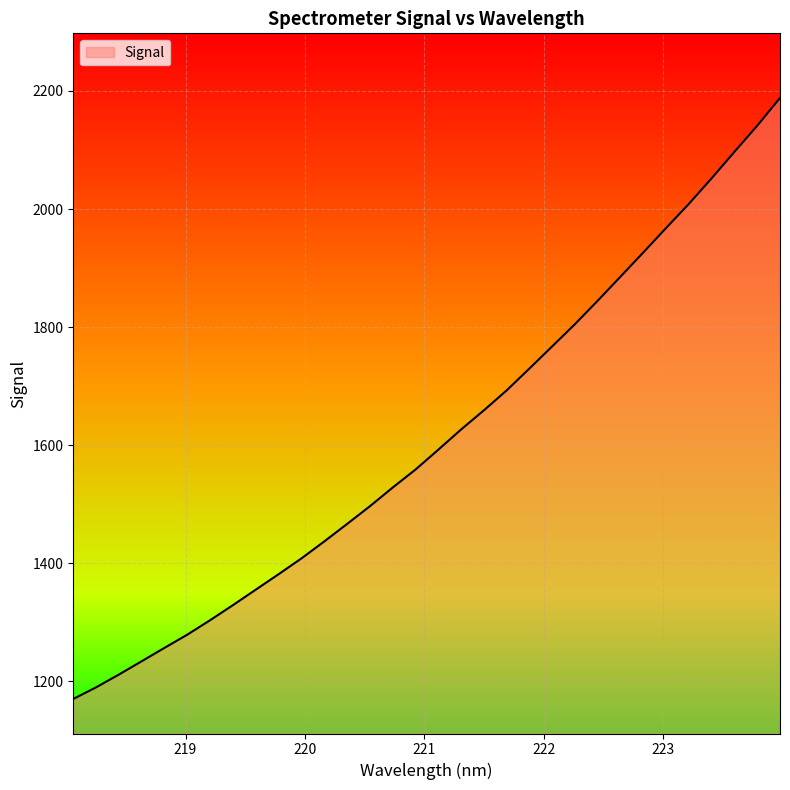

What is the difference between the maximum and minimum values?

1018.0